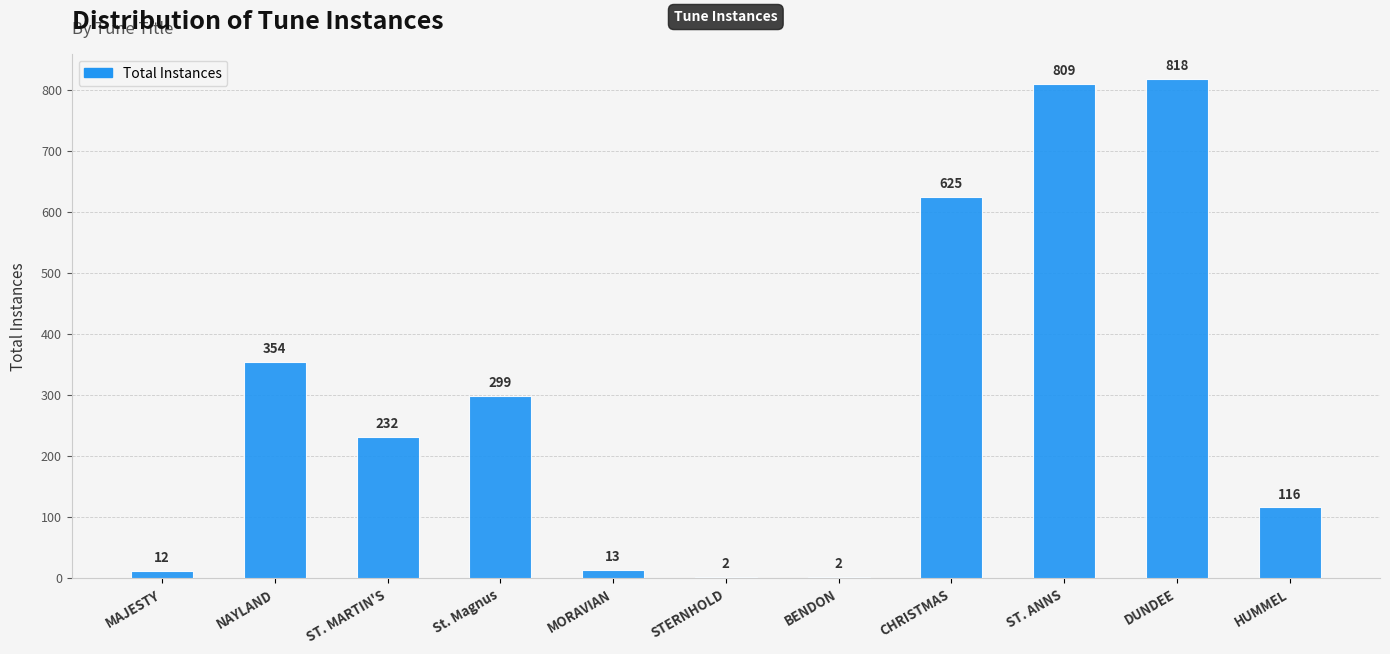

What is the greatest value displayed?

818